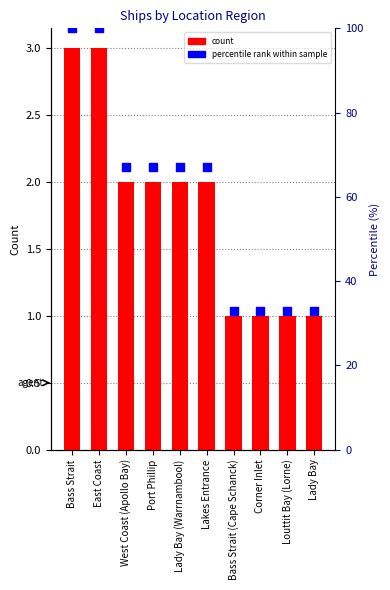

At how many categories does at least one series exceed 31?

10